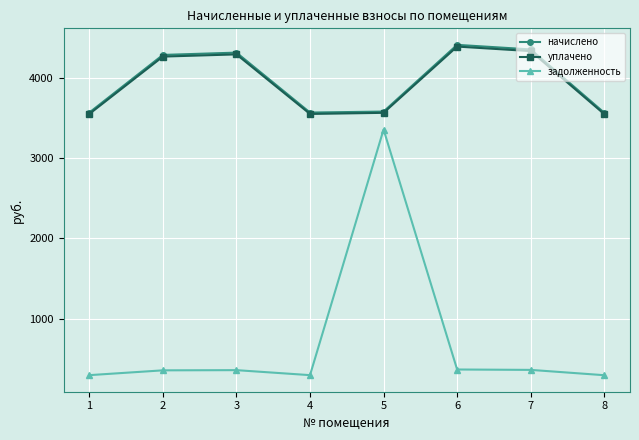

What are all the series names shown in the legend?

начислено, уплачено, задолженность